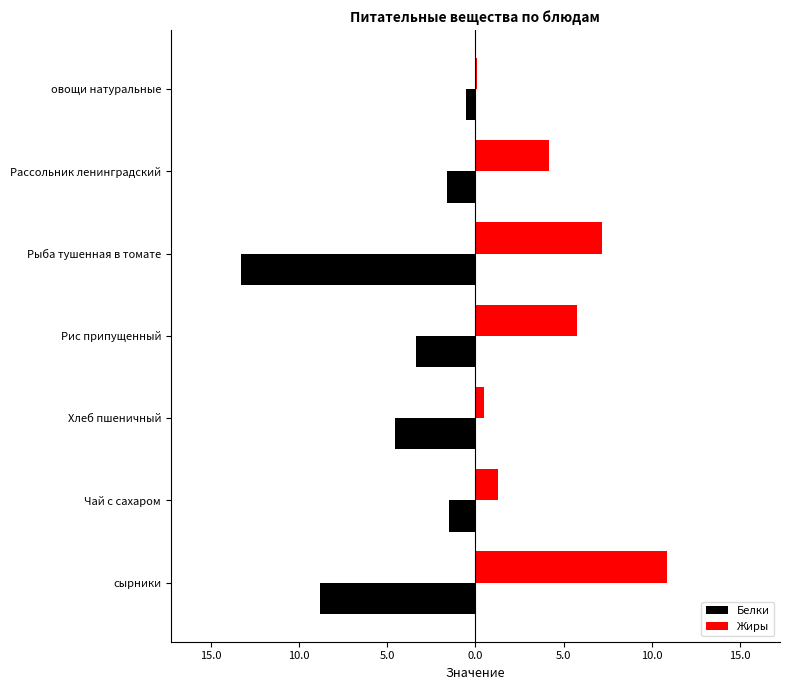

What are all the series names shown in the legend?

Белки, Жиры